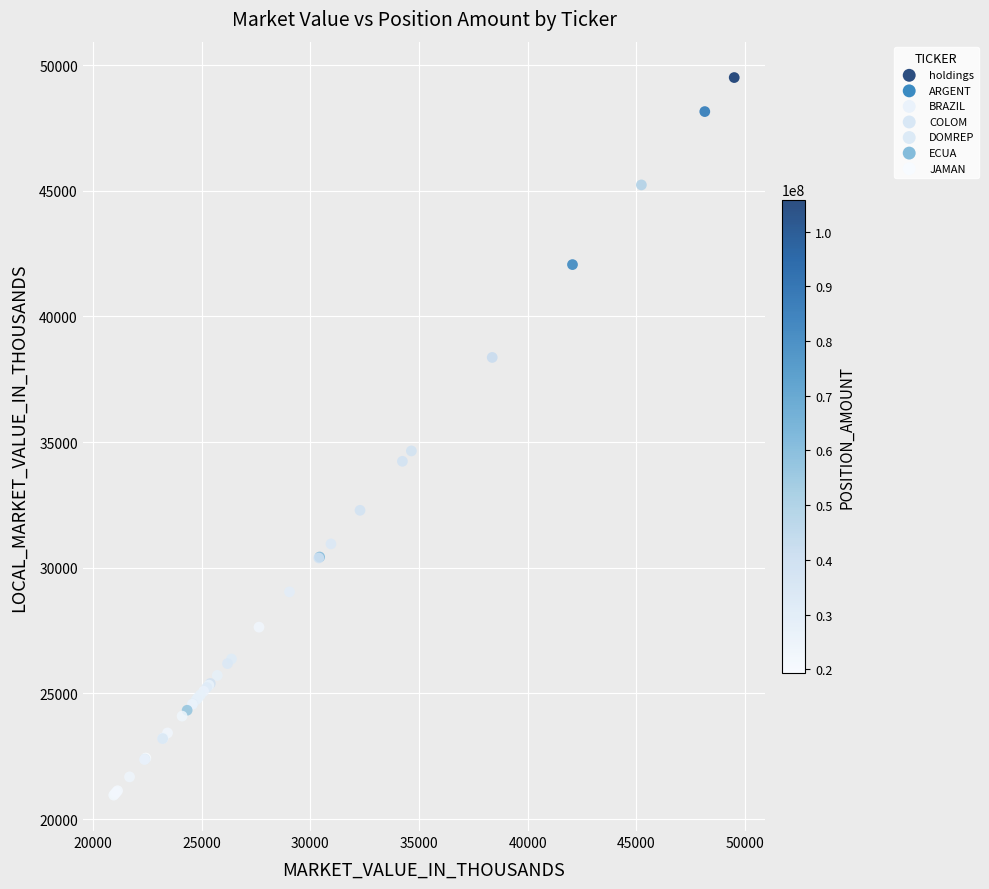

What Y value in the scatter plot is closest to 35227?

34648